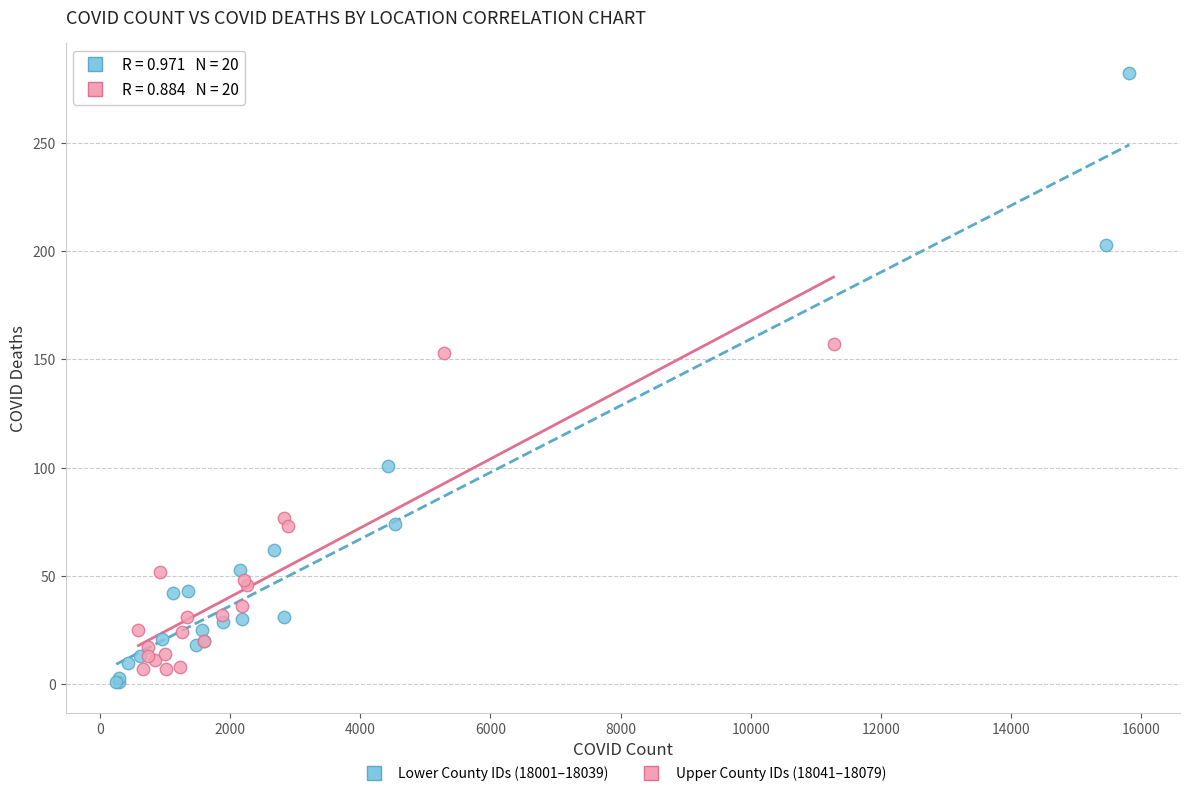

Which series contains the highest Y value?

Lower County IDs (18001–18039)